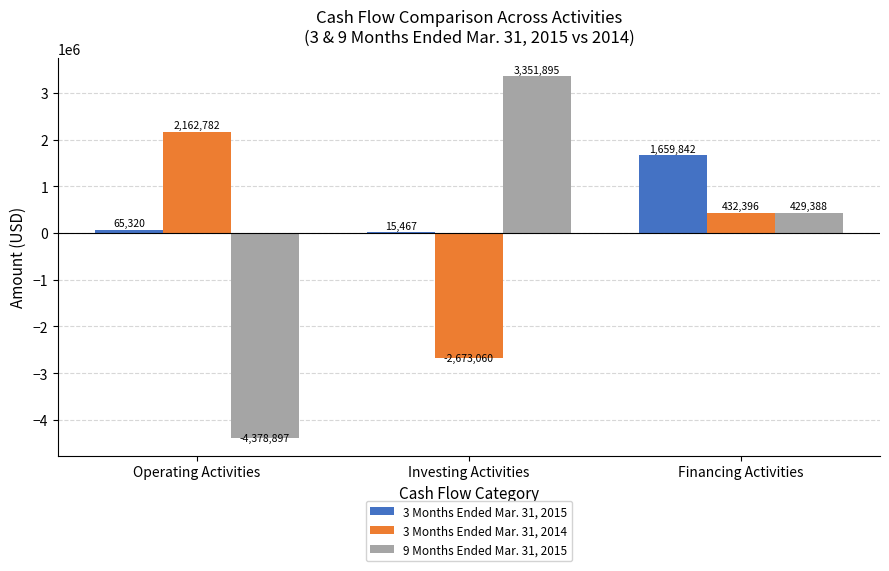

Are the bars grouped side by side (vs. stacked)?

Yes